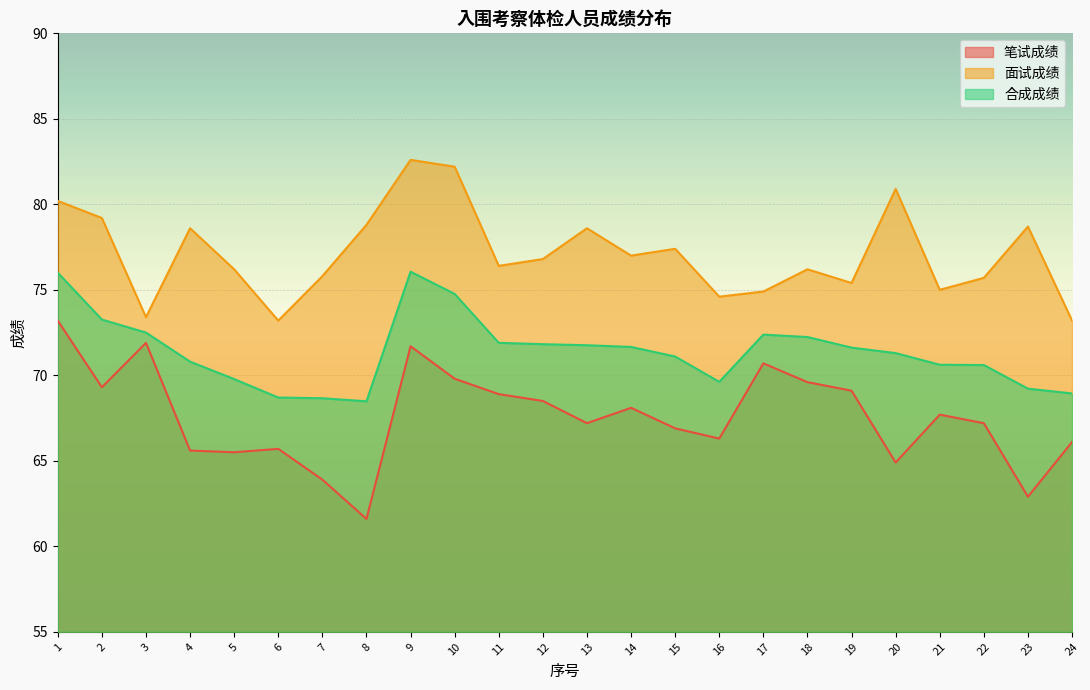

At which label does 面试成绩 first exceed 76?

1